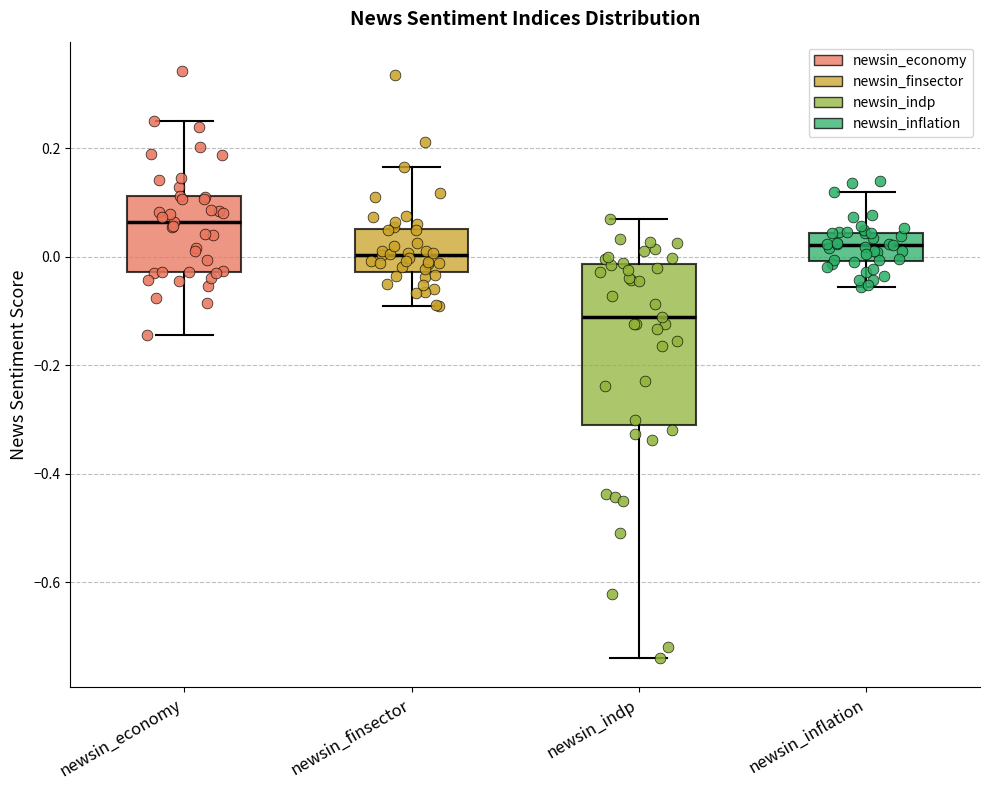

Reading left to right, transcribe this box plot: for each box, give where its median line is, the range the box spans, and where its two whiskers end, as read against the y-axis. The values are not printed on the chart, so give them approximately, as read against the axis.

newsin_economy: median 0.06, box -0.02 to 0.12, whiskers -0.14 to 0.26
newsin_finsector: median 0.00, box -0.02 to 0.06, whiskers -0.10 to 0.16
newsin_indp: median -0.12, box -0.32 to -0.02, whiskers -0.74 to 0.06
newsin_inflation: median 0.02, box 0.00 to 0.04, whiskers -0.06 to 0.12